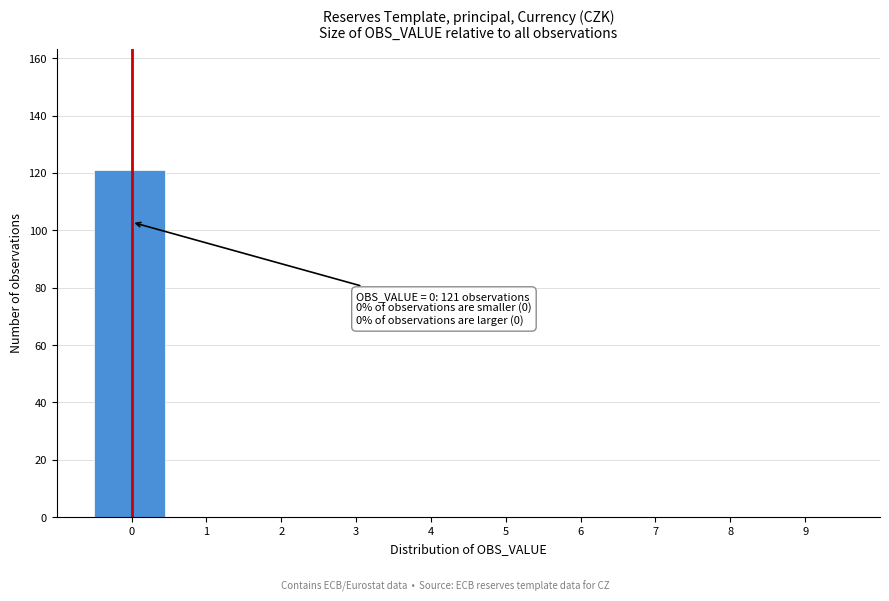

Which range on the x-axis has the tallest bar?

-0.5 to 0.5